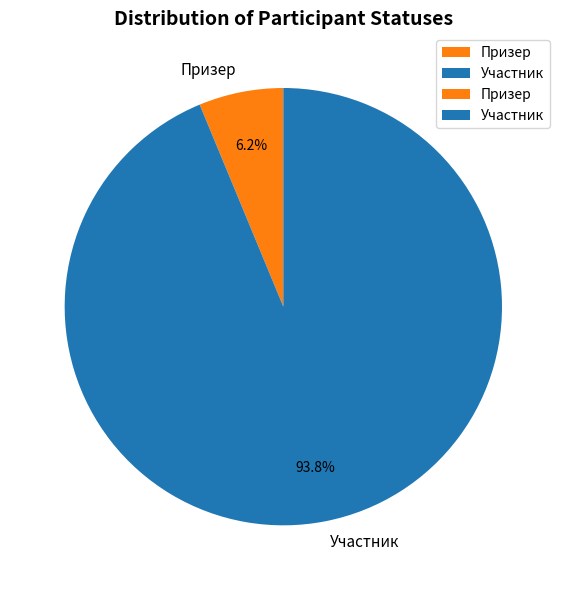

The Призер slice represents 6% of the pie. True or false?

True